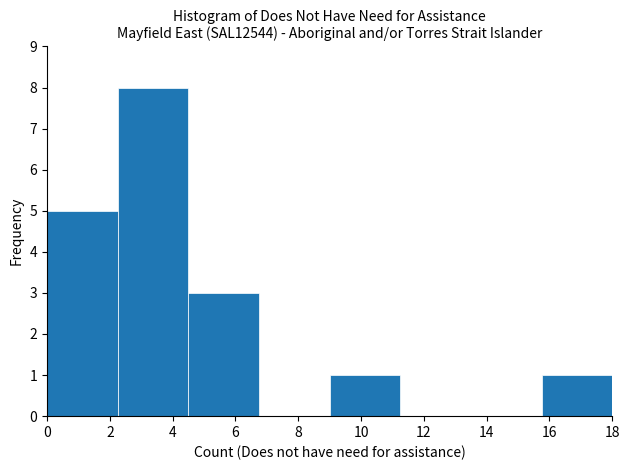

How tall is the bar that spans 0.00 to 2.25 on the x-axis? Neither the bar edges nor the heights are printed on the chart, so give them approximately, as read against the axes.

5